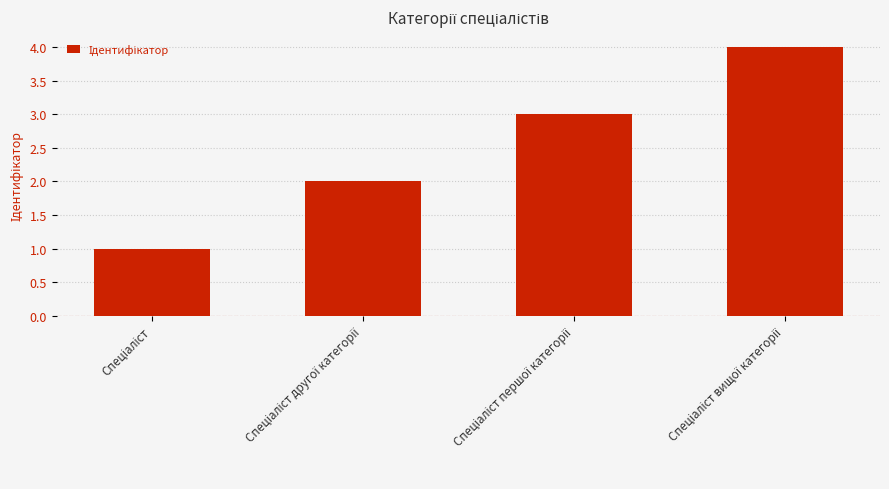

What is the sum of all values?

10